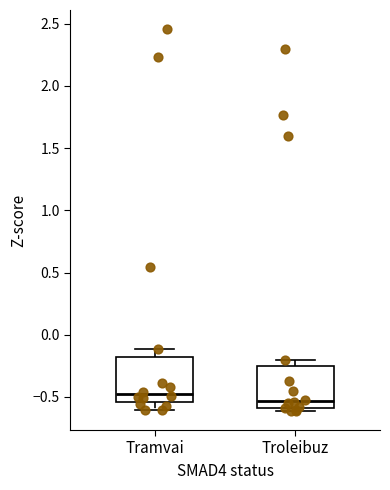

Reading left to right, transcribe this box plot: for each box, give where its median line is, the range the box spans, and where its two whiskers end, as read against the y-axis. The values are not printed on the chart, so give them approximately, as read against the axis.

Tramvai: median -0.50, box -0.55 to -0.20, whiskers -0.60 to -0.10
Troleibuz: median -0.55, box -0.60 to -0.25, whiskers -0.60 (just below the box's lower edge) to -0.20